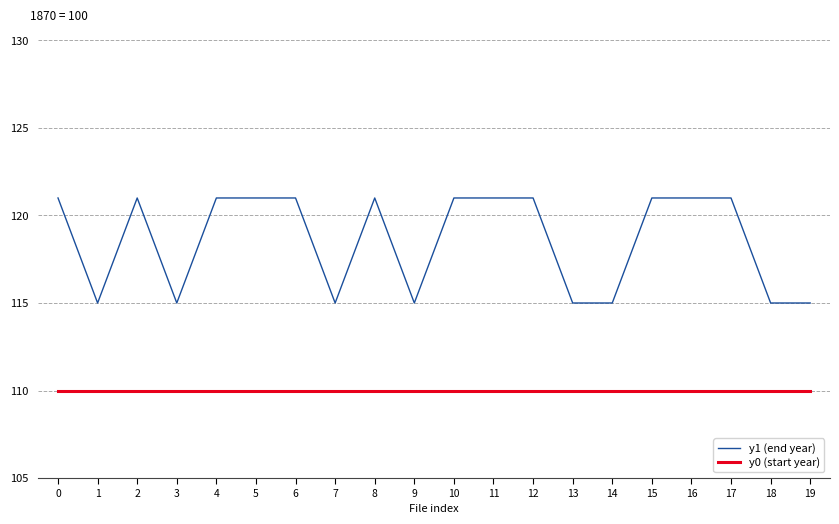

Reading left to right, transcribe all the data shown in this chart.

y1 (end year): 121	115	121	115	121	121	121	115	121	115	121	121	121	115	115	121	121	121	115	115
y0 (start year): 110	110	110	110	110	110	110	110	110	110	110	110	110	110	110	110	110	110	110	110